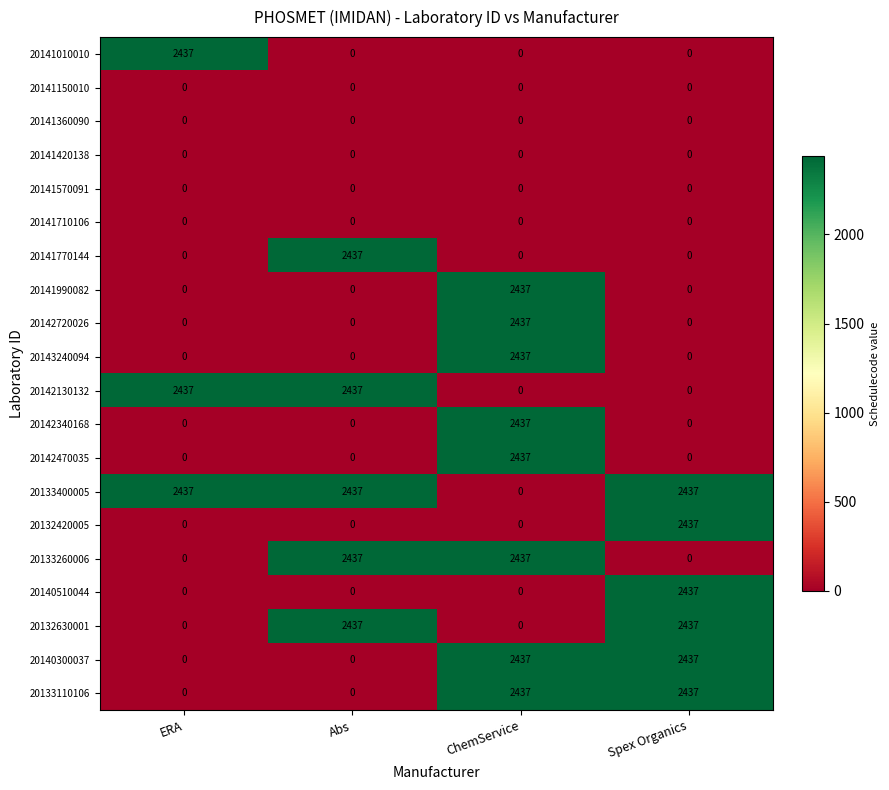

Count the 20142340168 values in the range 0 to 2437.

4